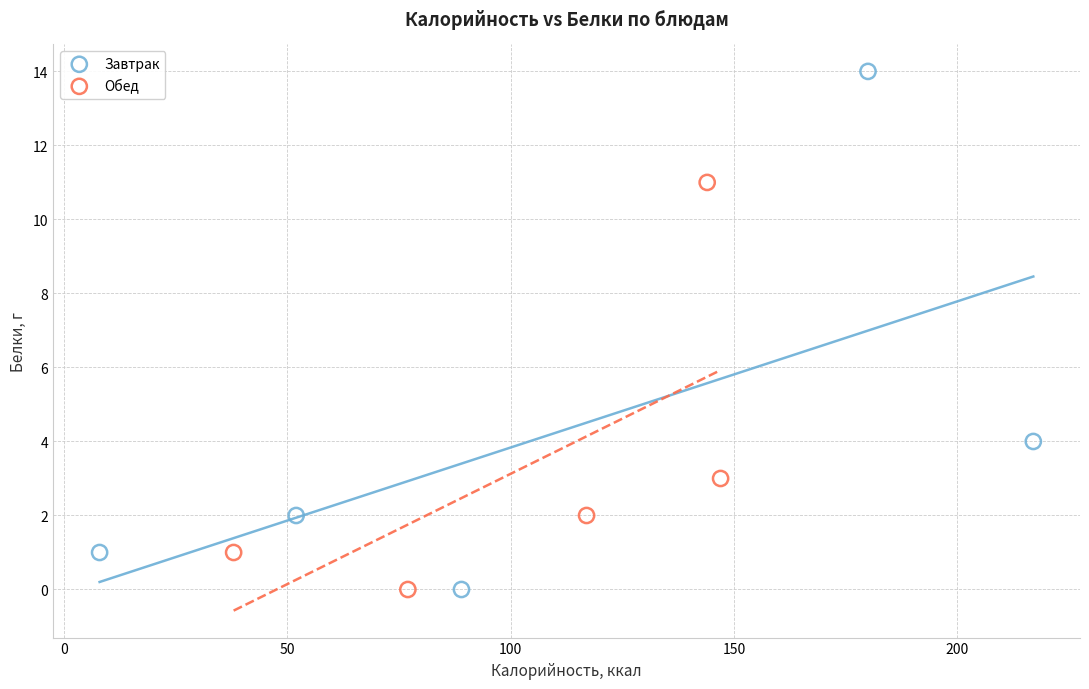

Which series reaches the maximum Y coordinate?

Завтрак